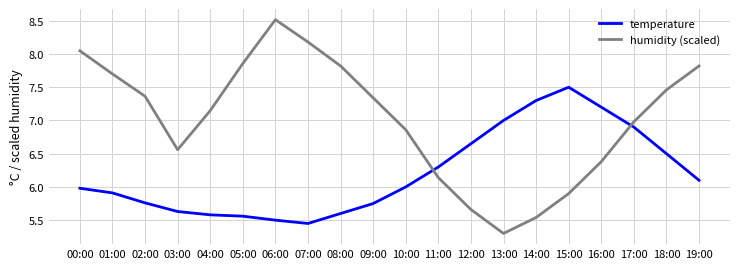

Which category has the lowest value in the temperature series?

07:00